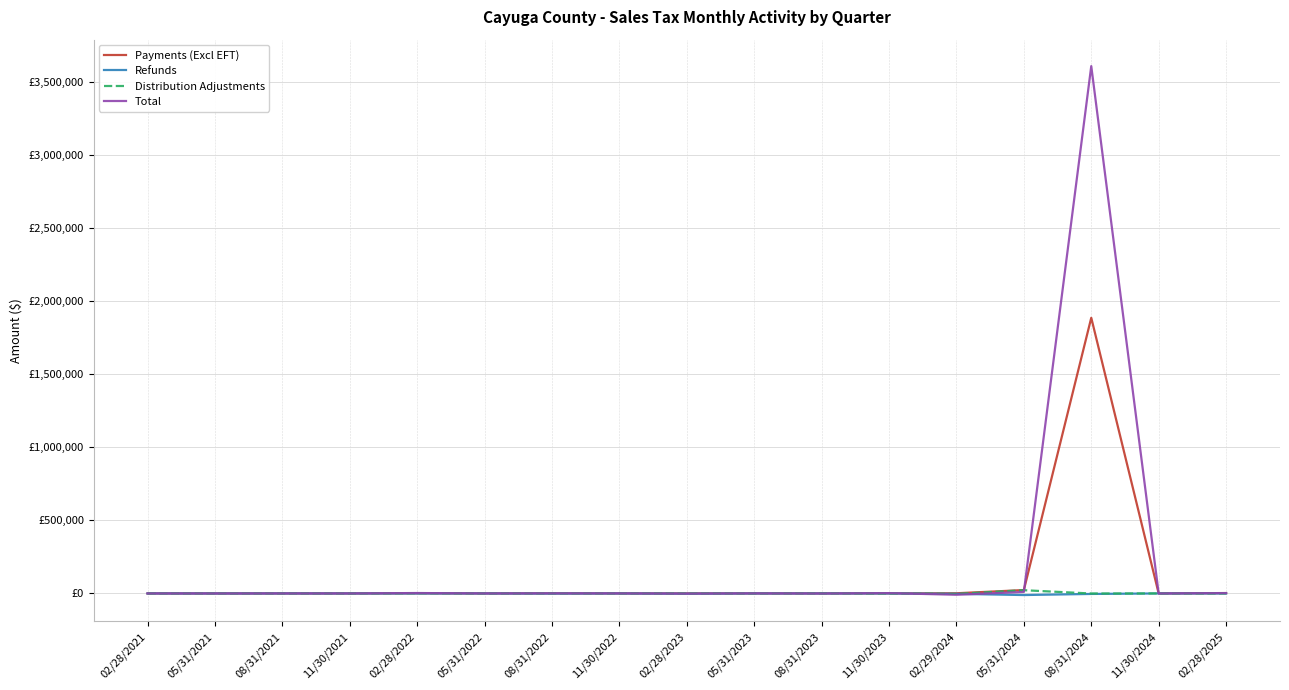

After their last crossing, which series has the higher values: Total or Payments (Excl EFT)?

Payments (Excl EFT)